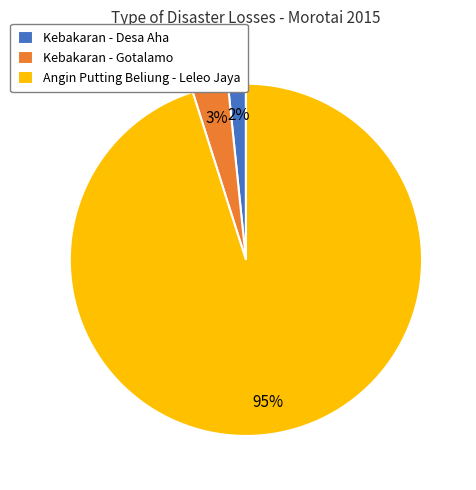

Which category has the smallest portion of the pie?

Kebakaran - Desa Aha